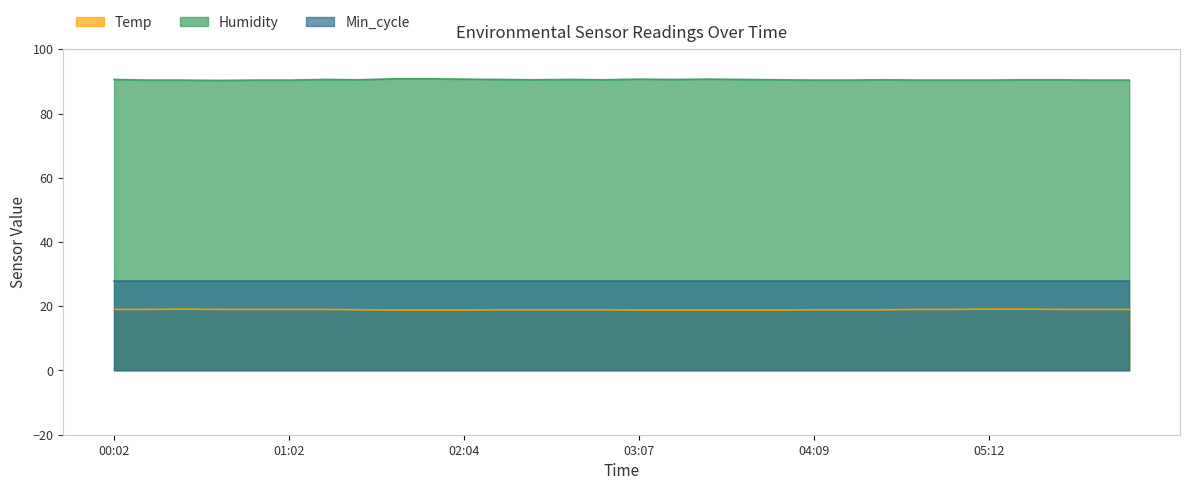

What is the difference between the maximum and minimum values in the Temp series?

0.3